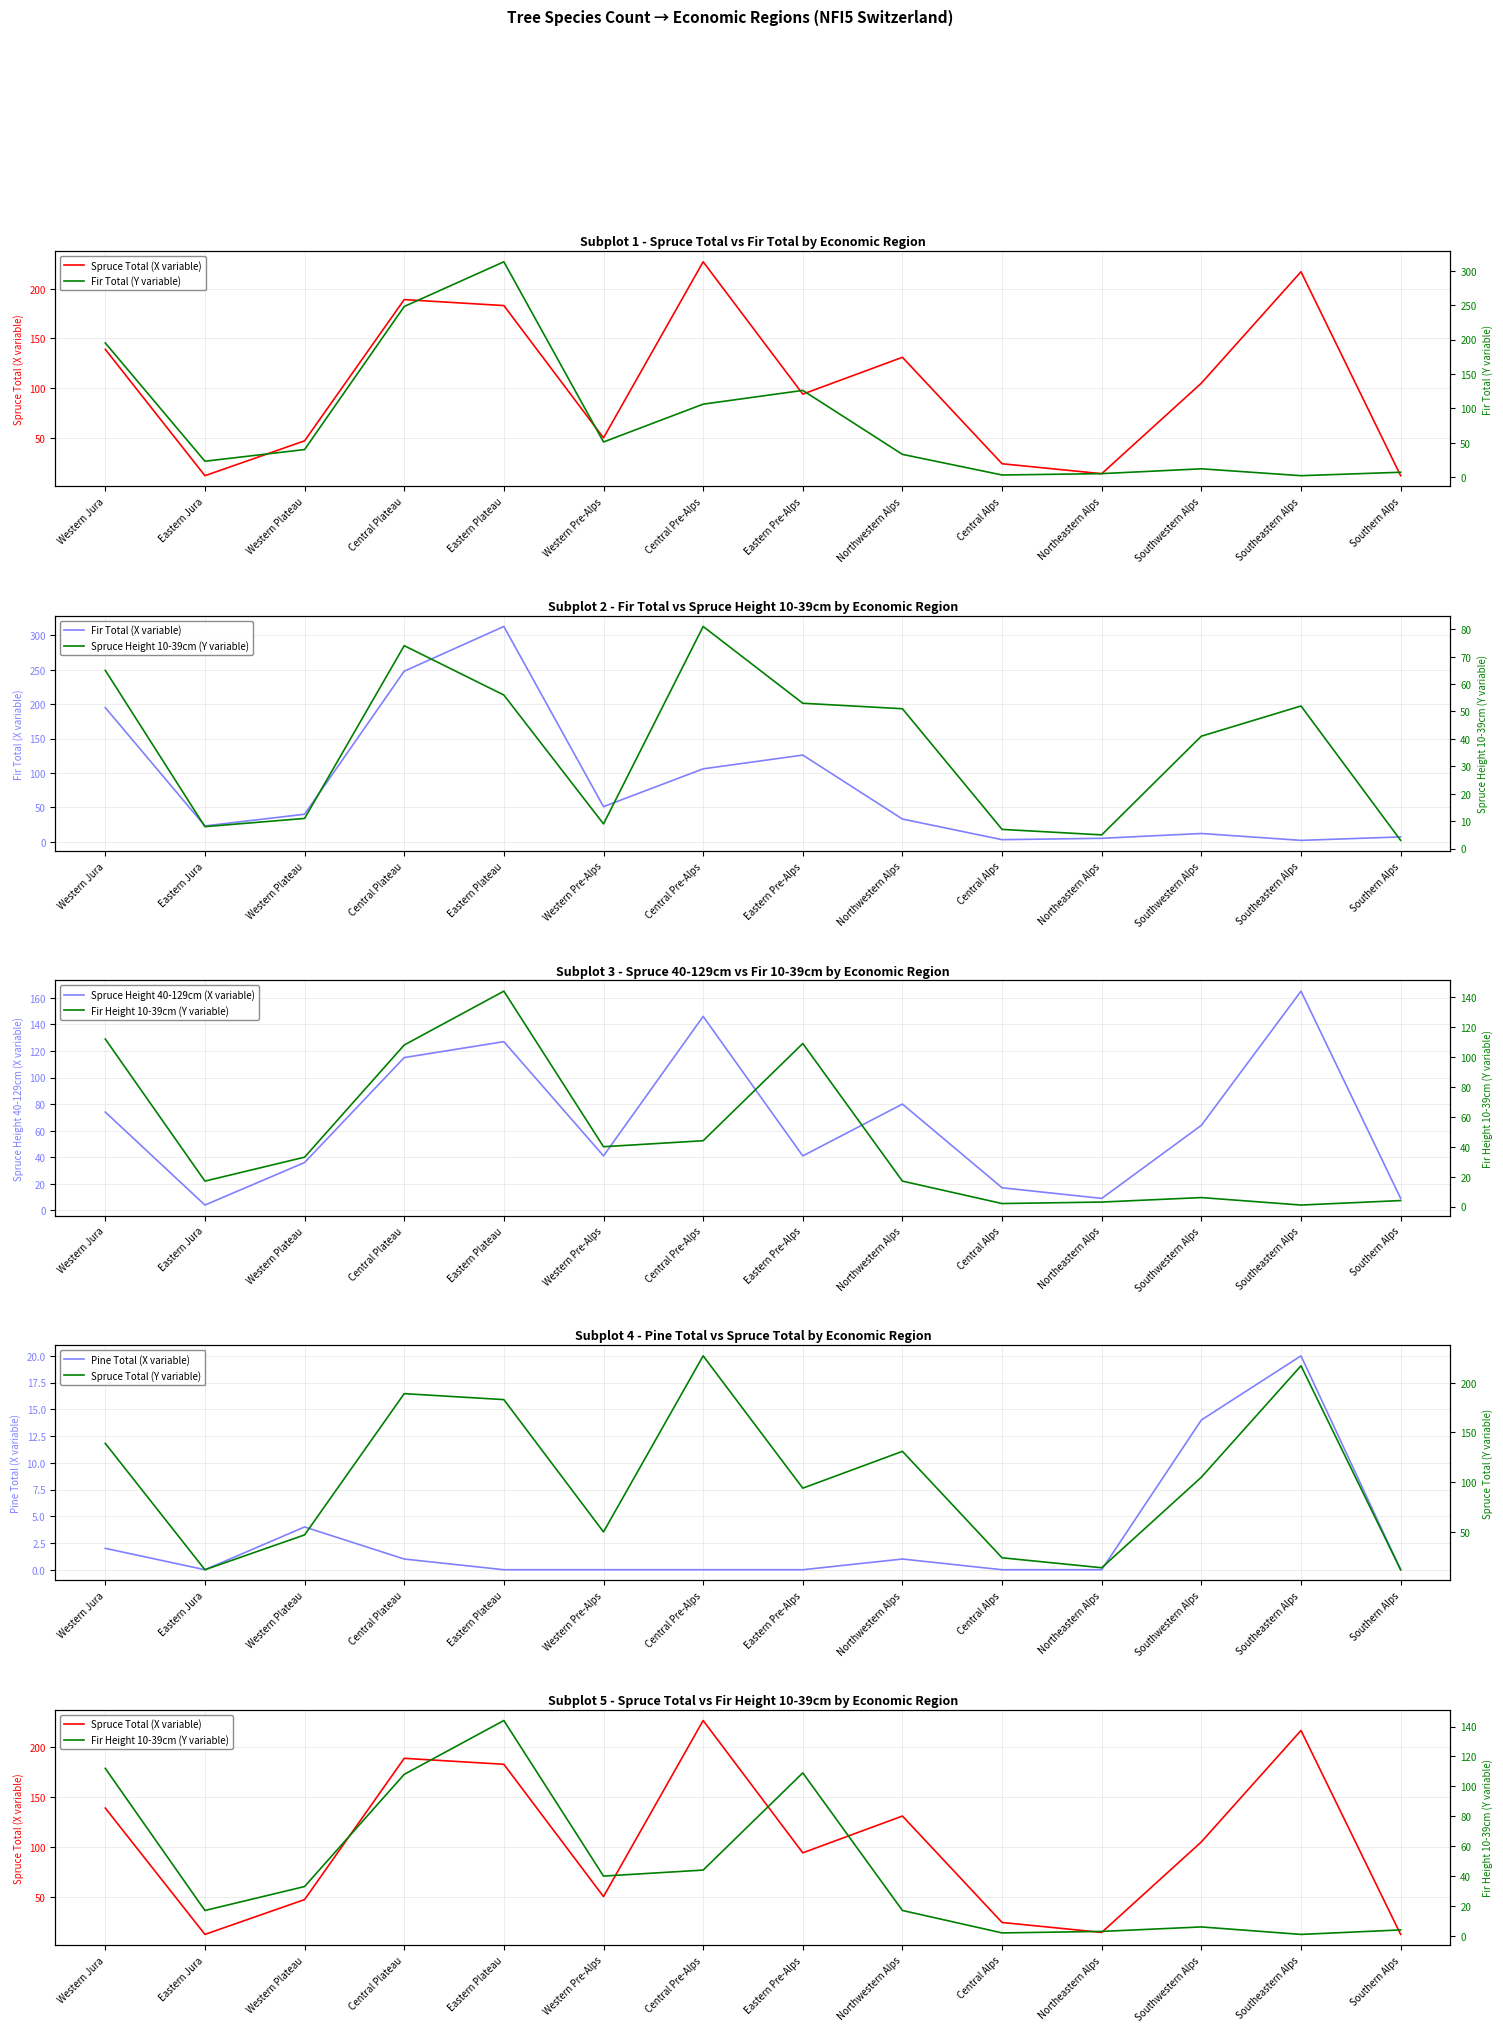

Which series has the largest range (max minus min)?

fir total